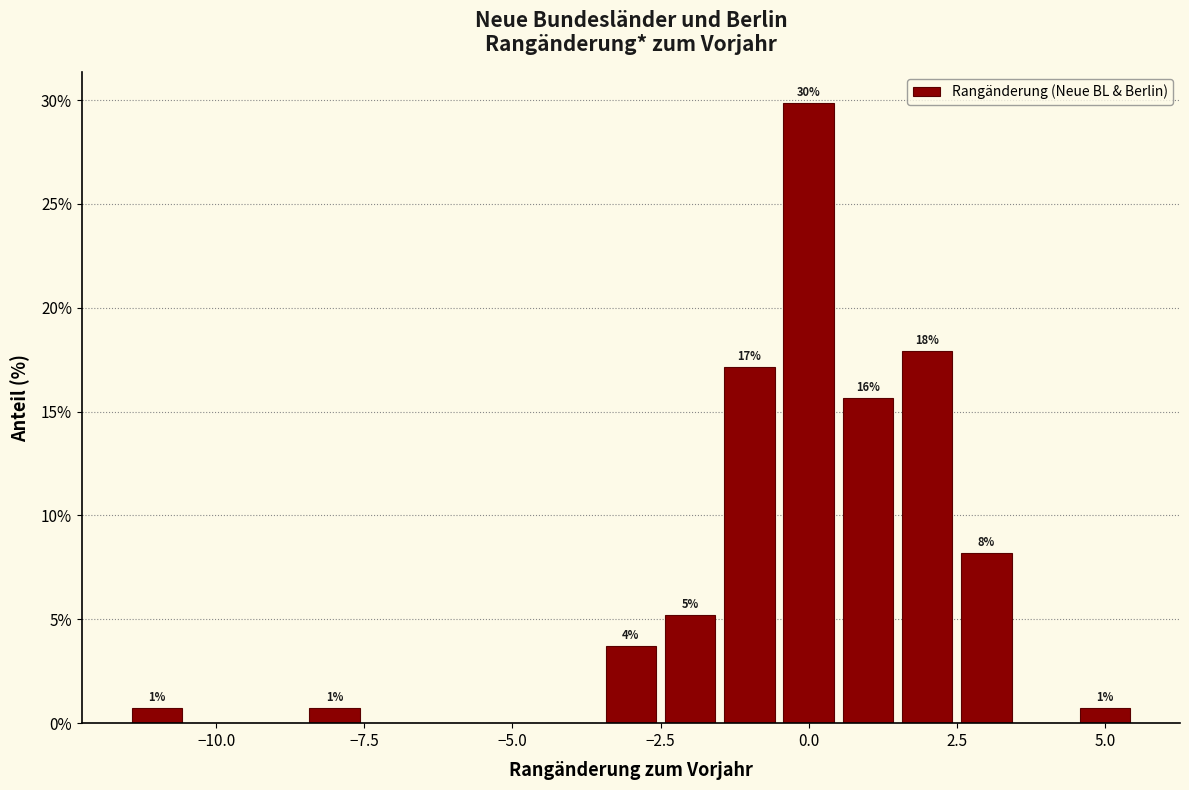

Read against the x-axis, roughly where is the centre of the tallest bar?

0.0